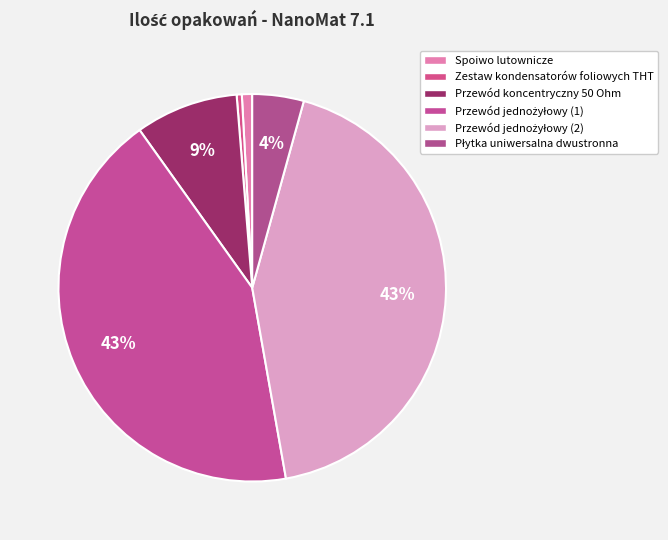

How many segments does this pie chart have?

6